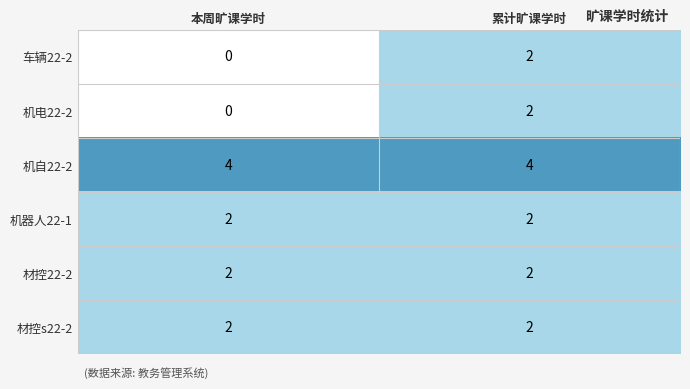

Reading left to right, extract all data points from this chart.

车辆22-2: 0	2
机电22-2: 0	2
机自22-2: 4	4
机器人22-1: 2	2
材控22-2: 2	2
材控s22-2: 2	2